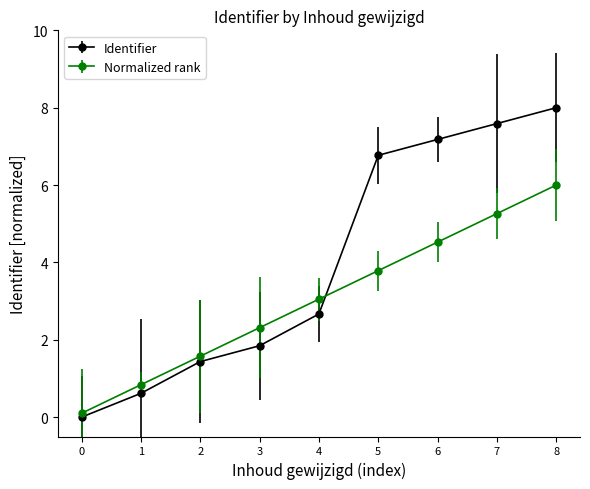

Reading right to left, extract all data points from this chart.

Identifier: 8.0	7.6	7.2	6.8	2.7	1.8	1.4	0.6	0.0
Normalized rank: 6.0	5.3	4.5	3.8	3.1	2.3	1.6	0.8	0.1